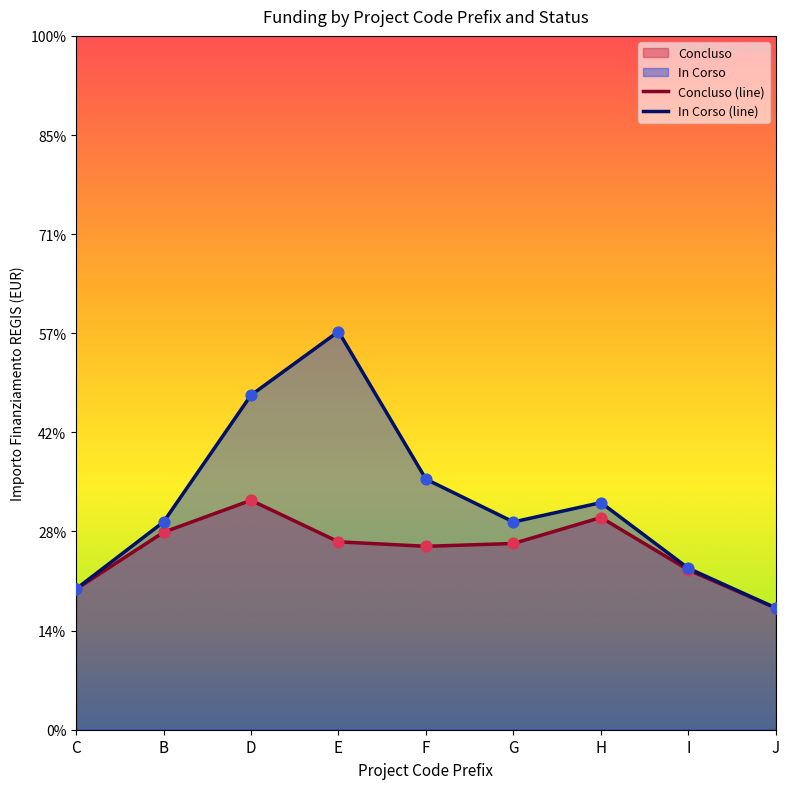

What is the total value across all series at J?

98200.6